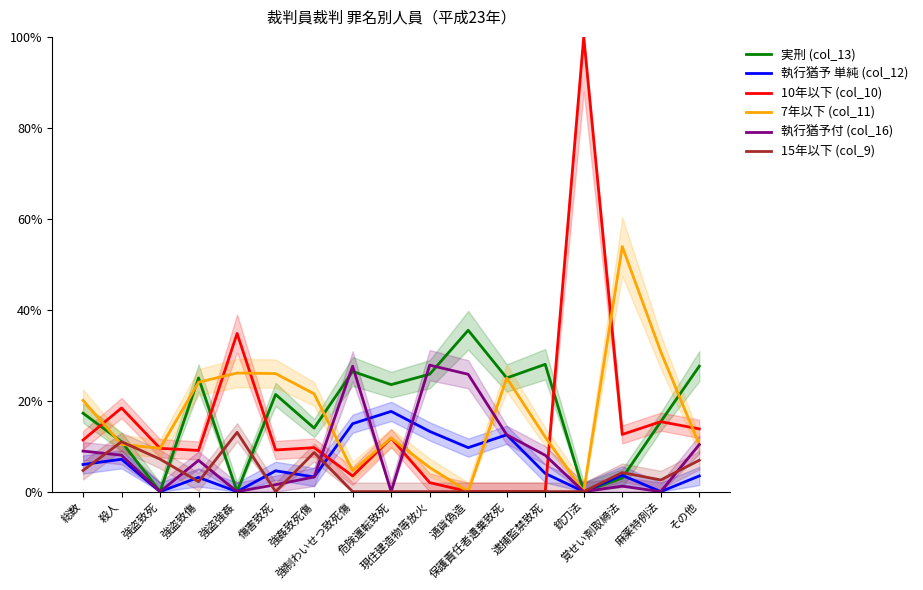

At which category does 15年以下 (col_9) reach its first local valley?

強盗致傷